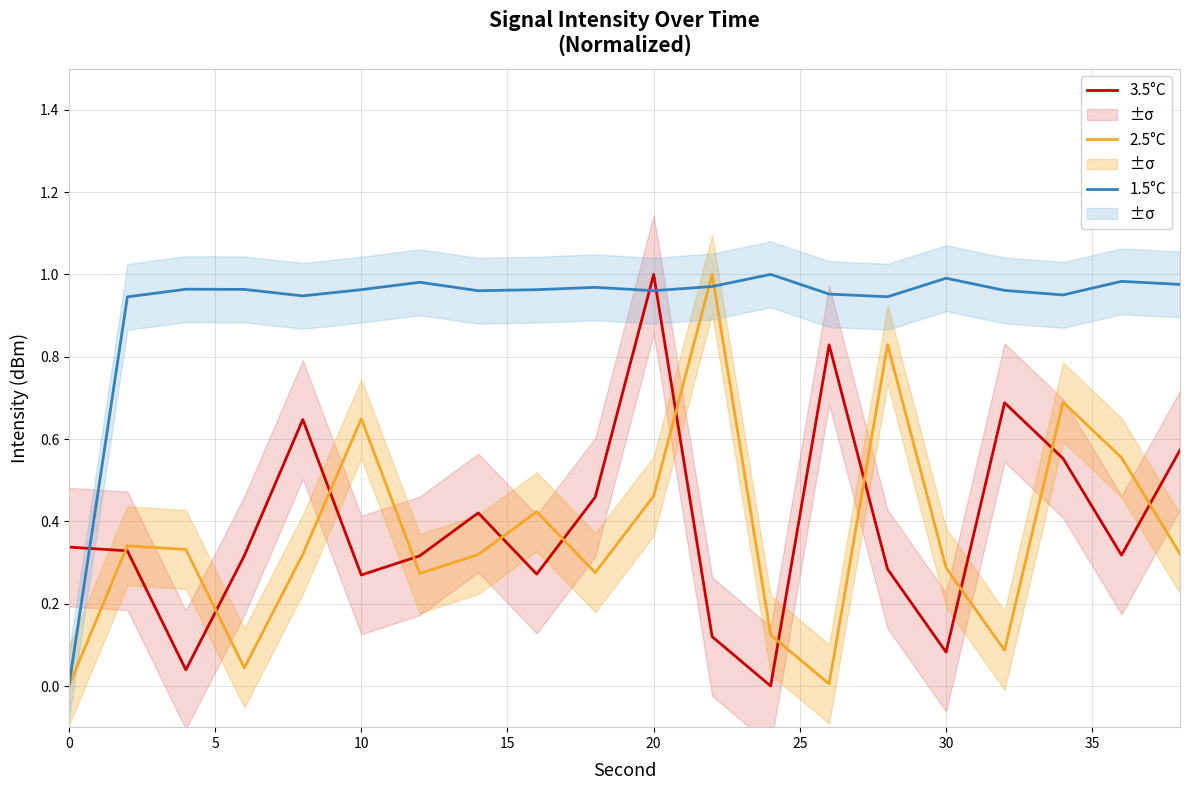

What is the highest value of the 1.5°C series?

1.0